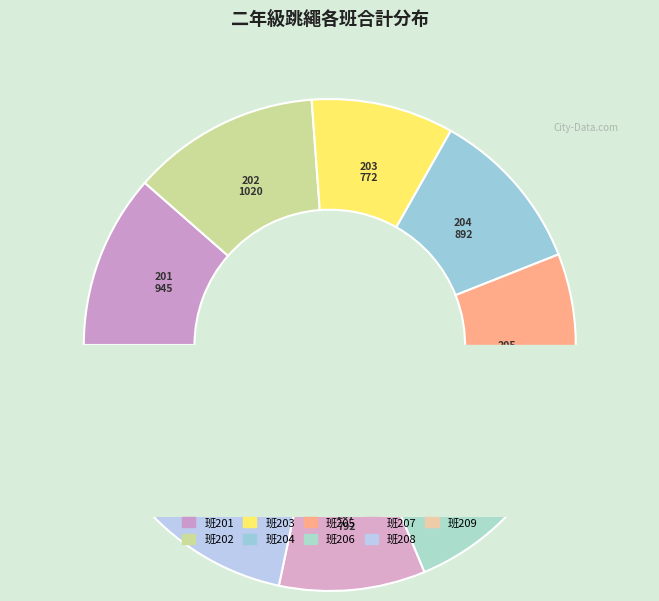

To the nearest percent, what is the combined percentage of 205 and 207?

23%